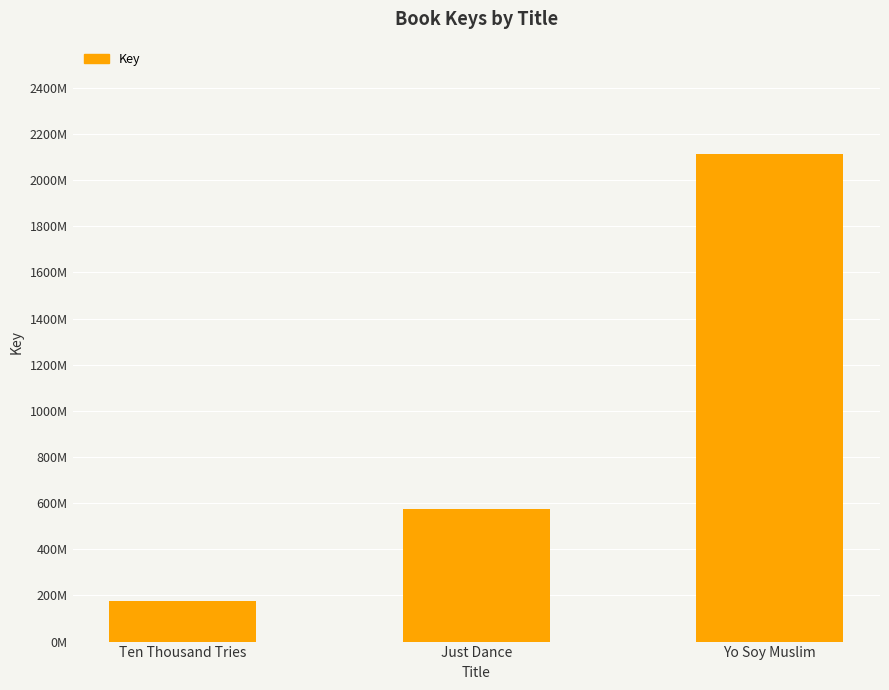

The value at Just Dance is 187134422. True or false?

False